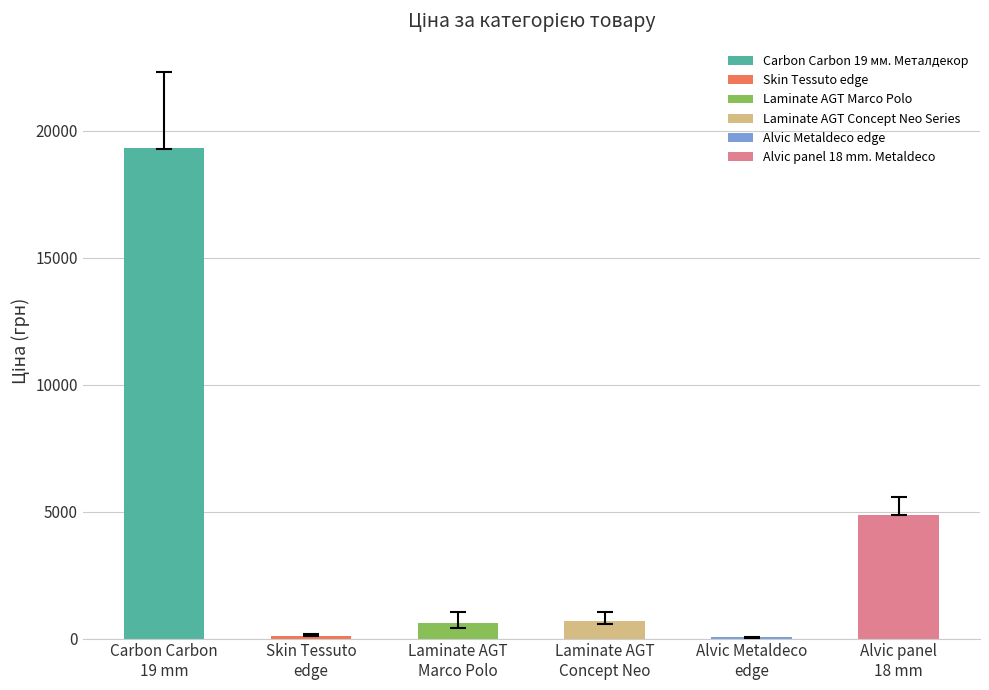

What is the sum of all values?

25640.0